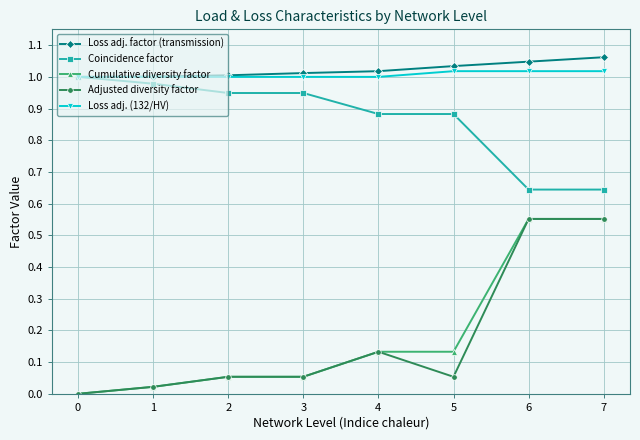

What is the spread (max minus min) of values at 6?

0.5